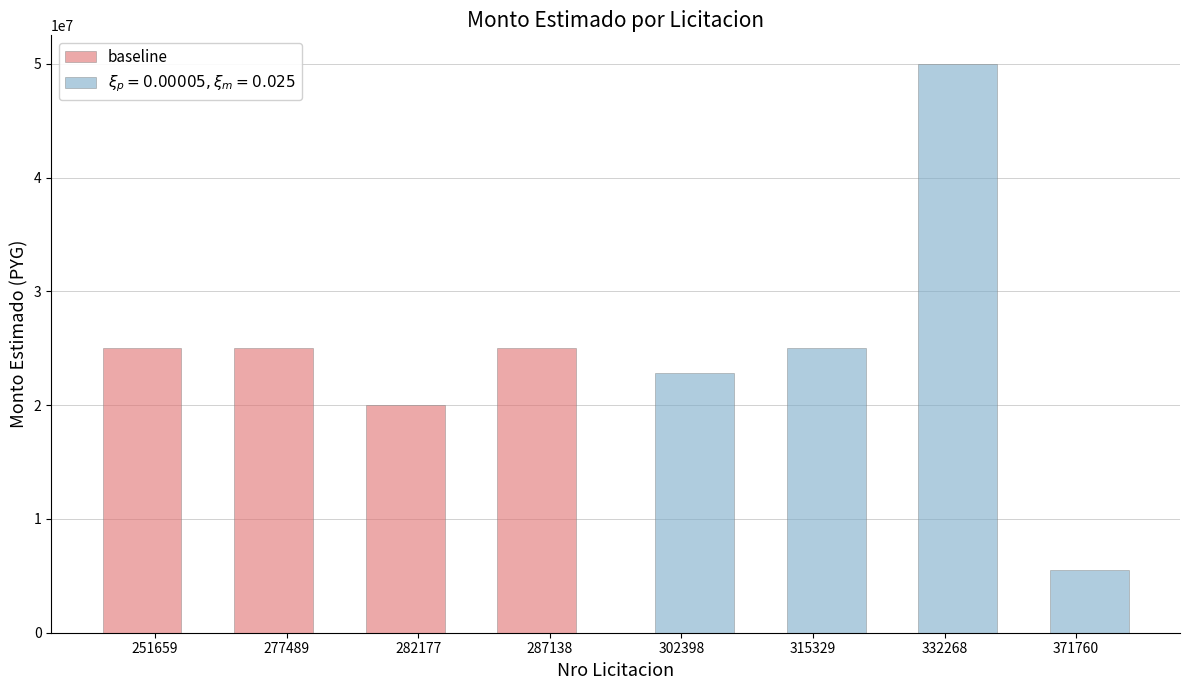

What is the greatest value displayed?

49999750